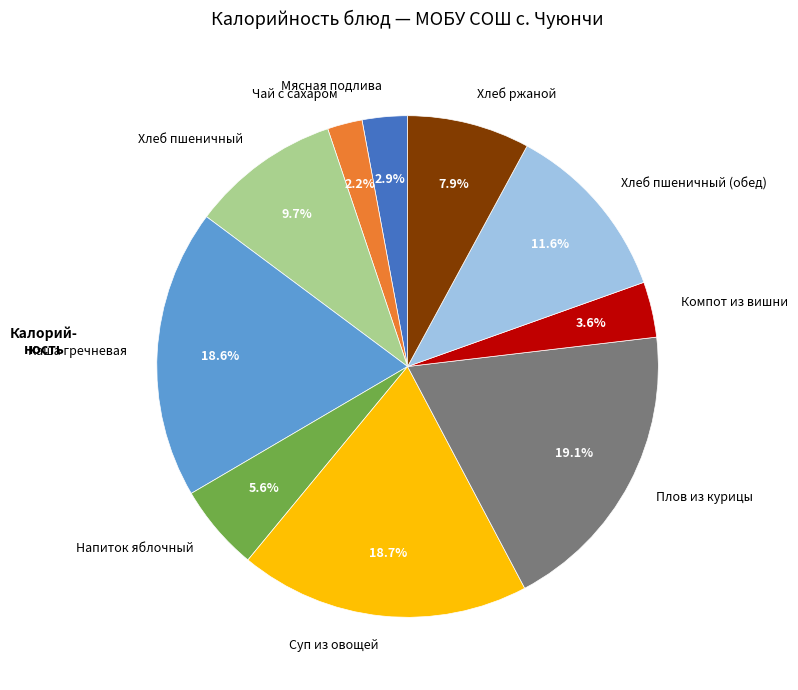

Does Напиток яблочный represent more than half of the total?

No